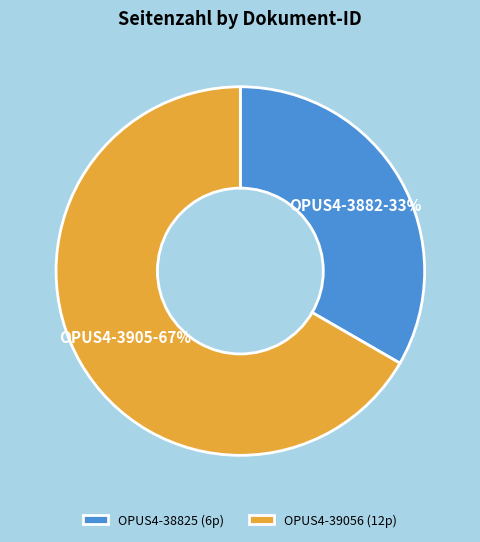

The OPUS4-39056 slice represents 67% of the pie. True or false?

True